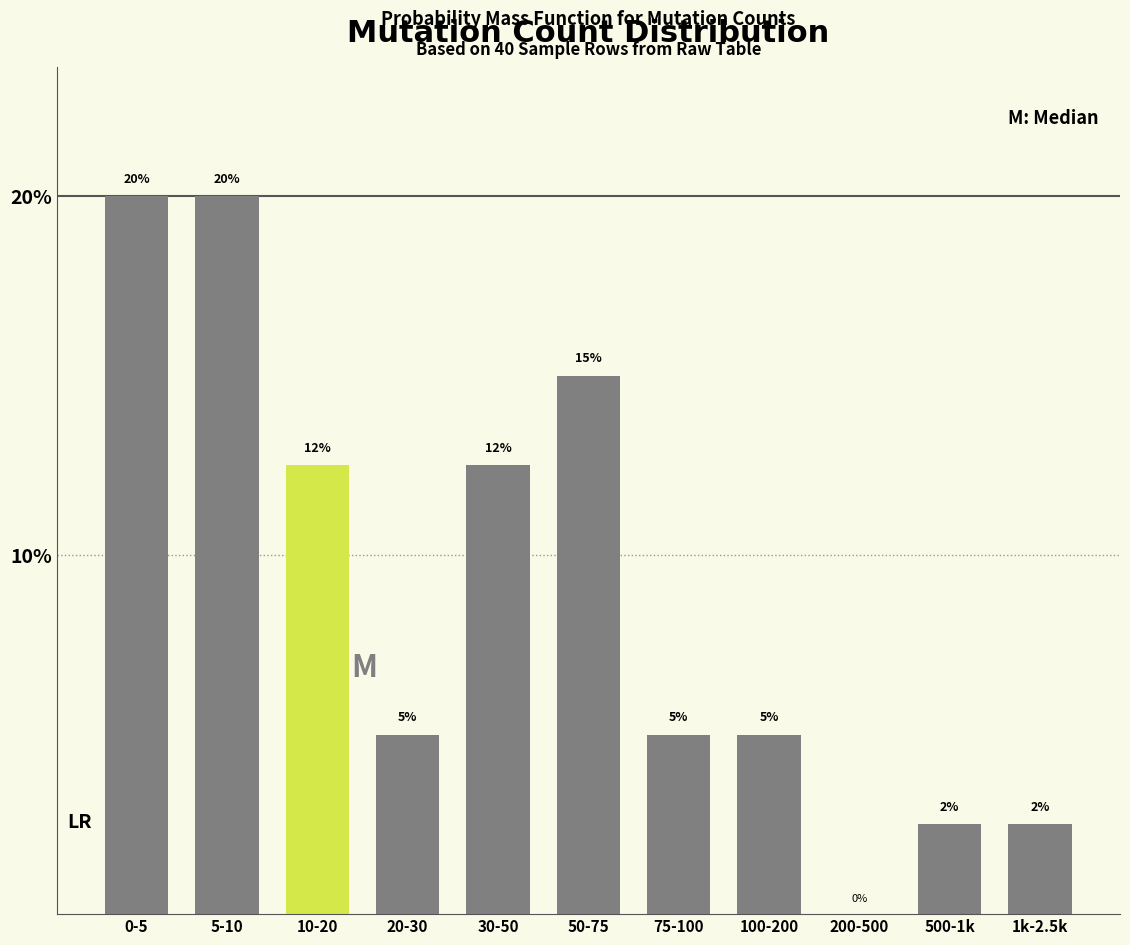

What is the change in value from 20-30 to 200-500?

-5.0